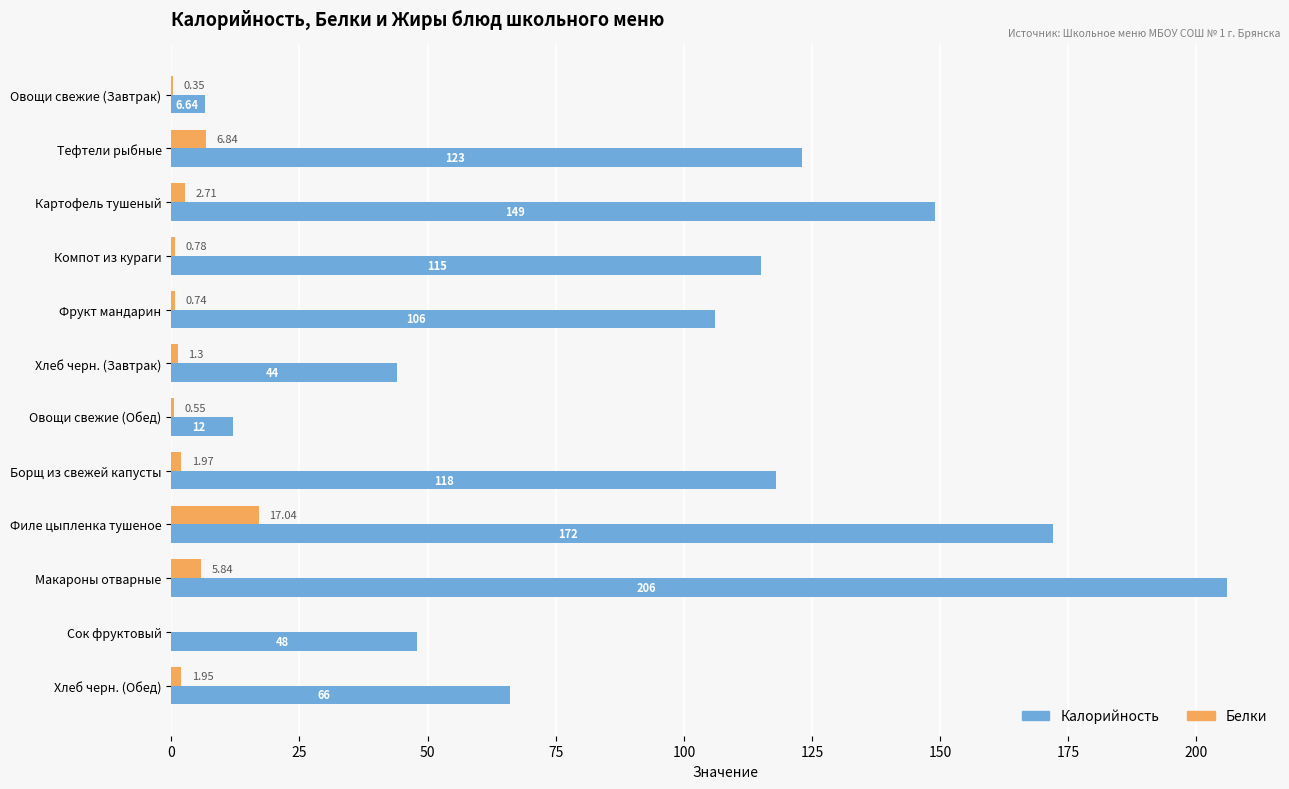

Which series has the largest range (max minus min)?

Калорийность